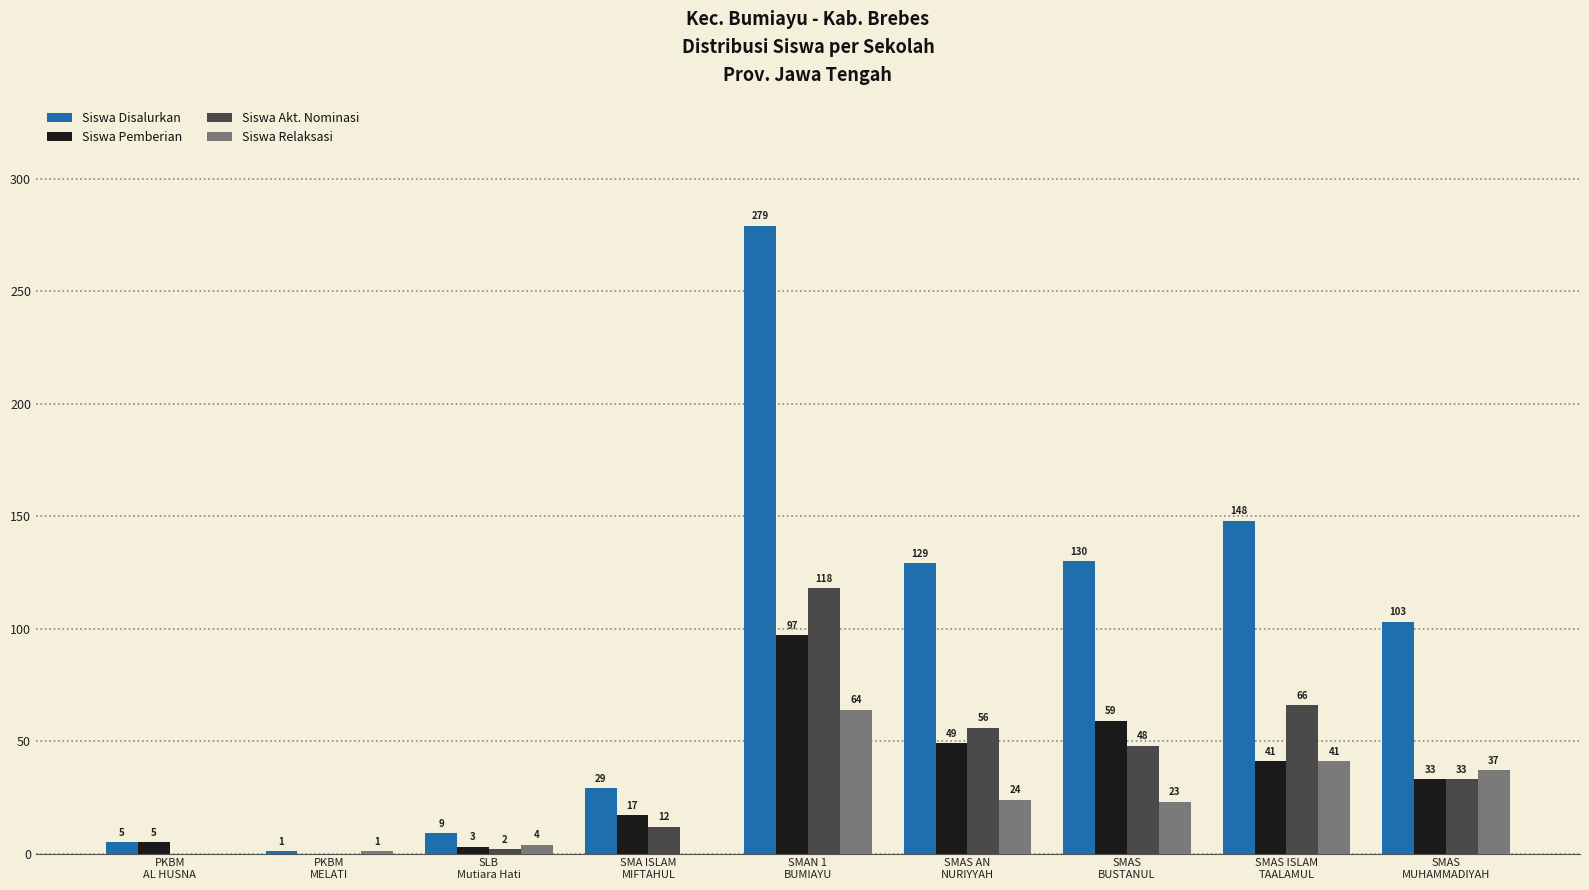

Which series has the largest total across all categories?

Siswa Disalurkan